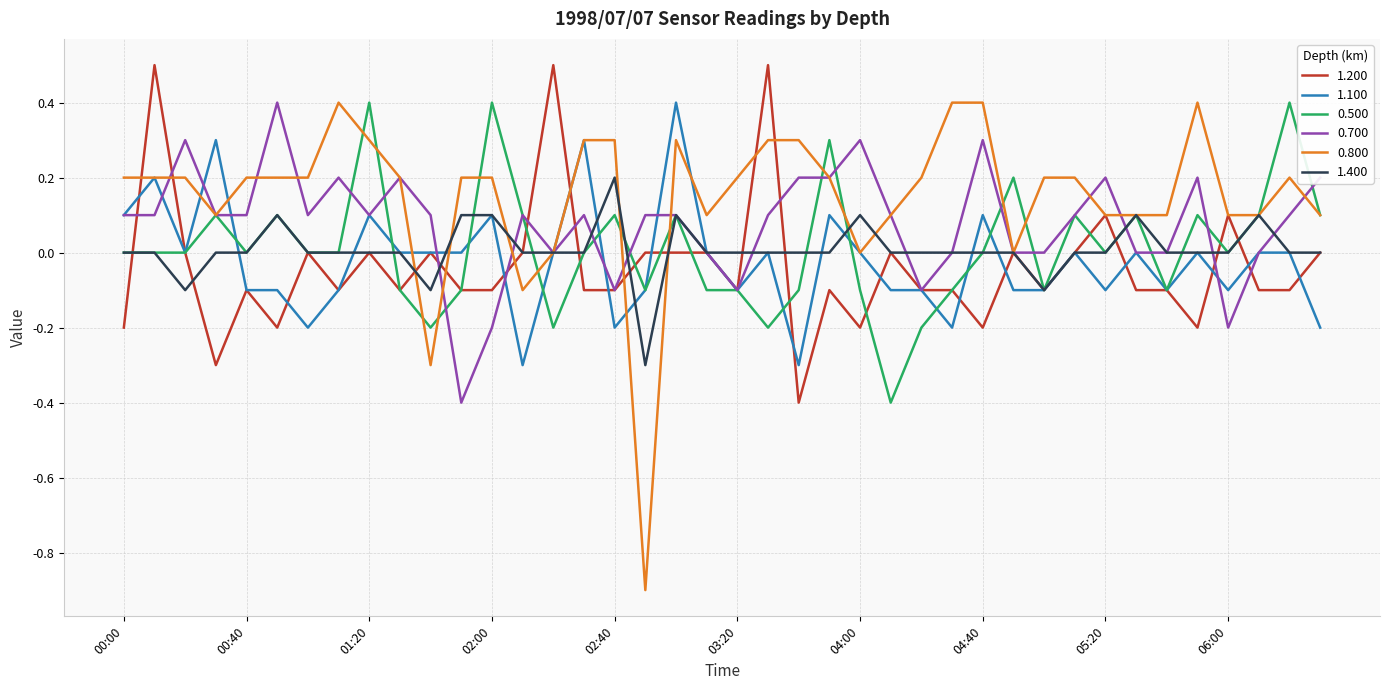

Which series has the widest spread of values?

0.800